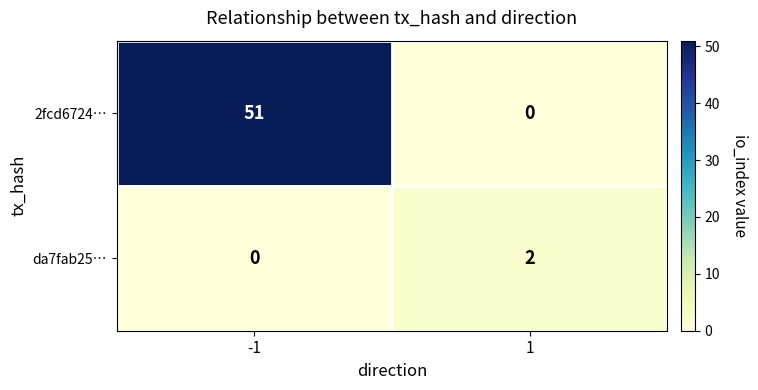

The da7fab25… series shows 3 at 1. True or false?

False